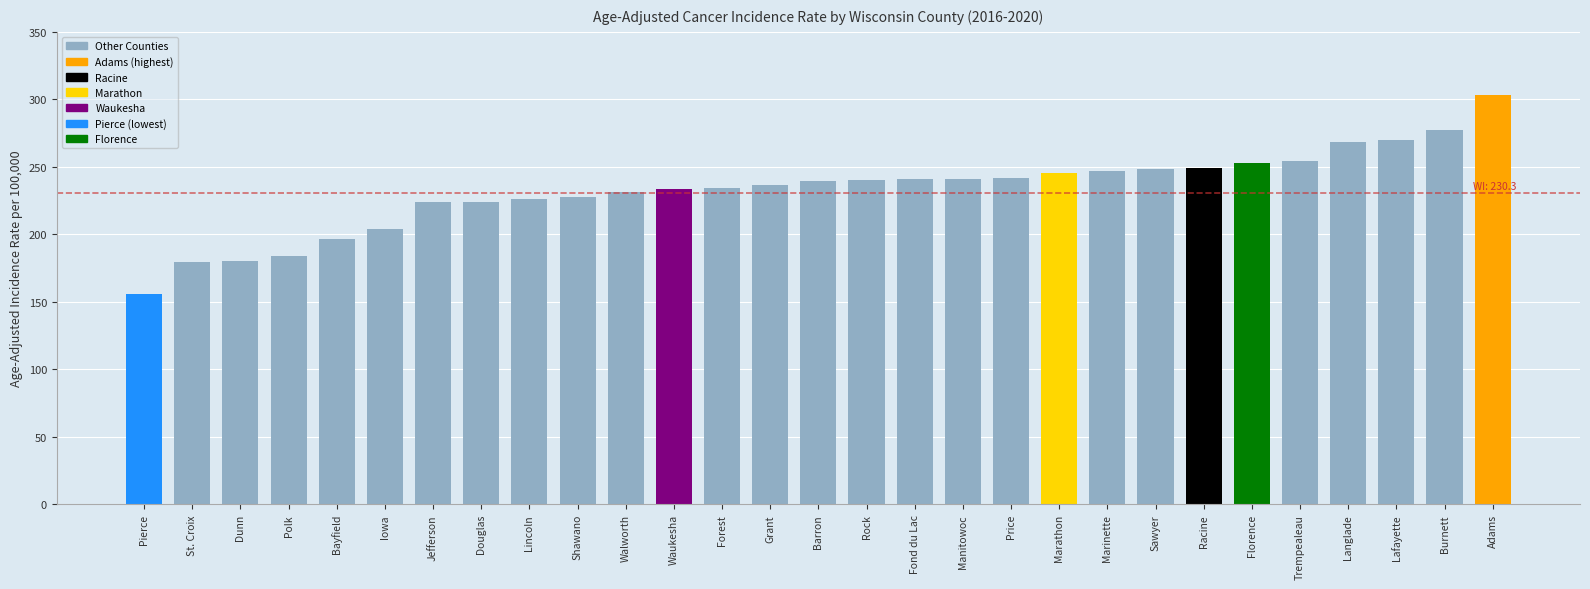

What is the difference between the maximum and minimum values?

147.0